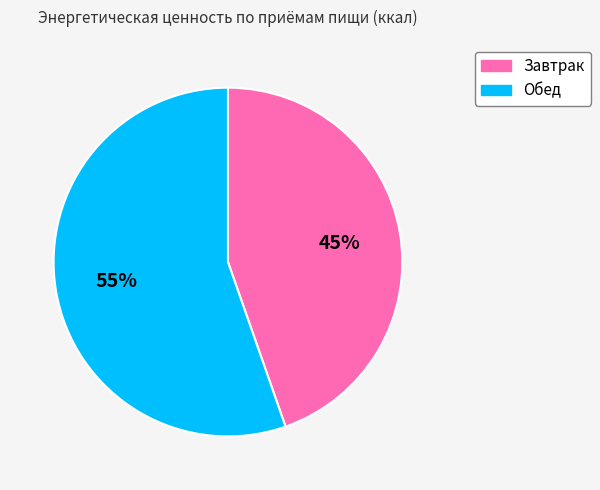

Rank the categories by value from lowest to highest.

Завтрак, Обед